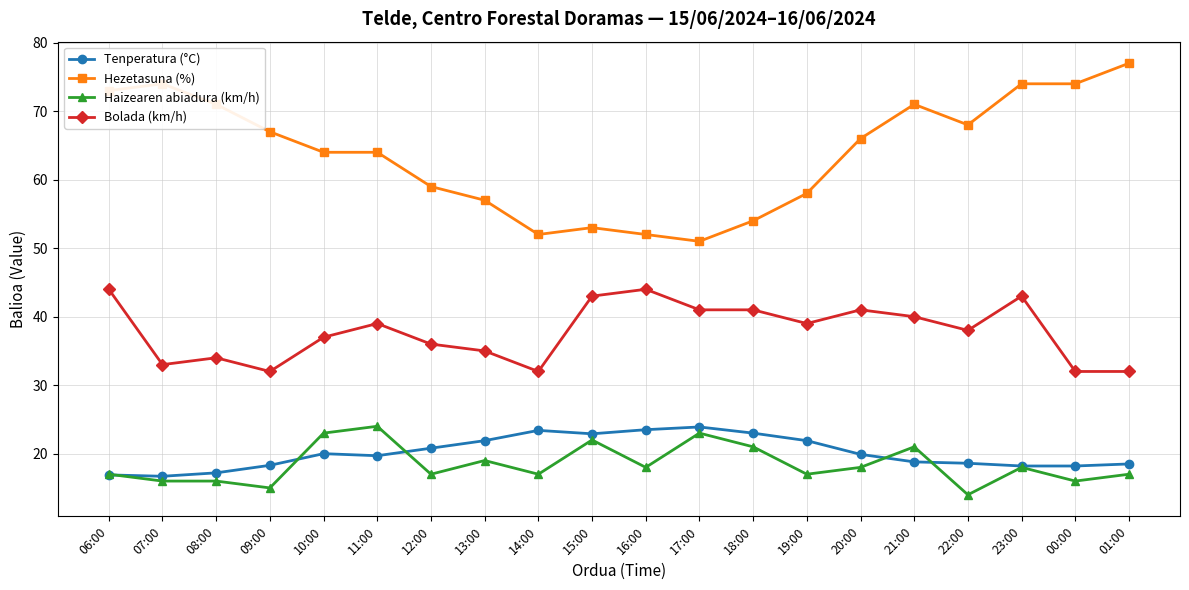

True or false: Hezetasuna (%) and Haizearen abiadura (km/h) cross at least once.

False